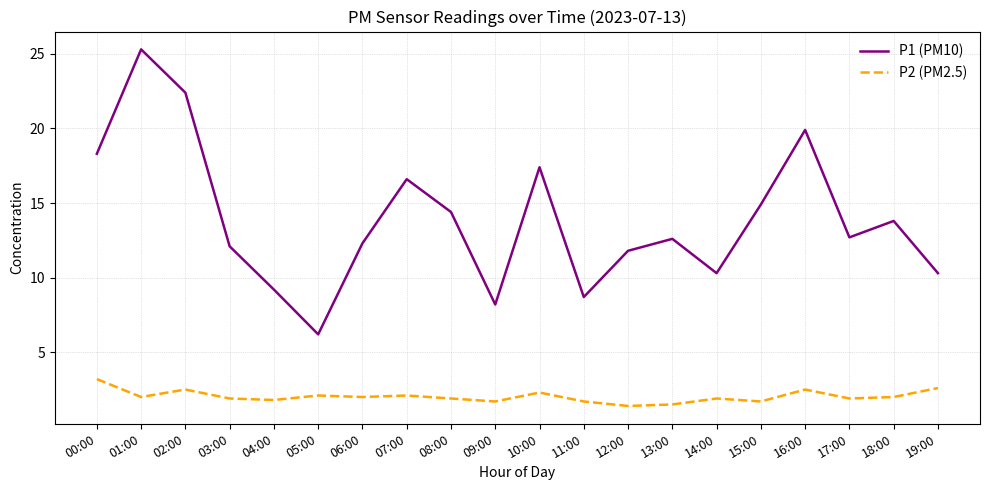

What are all the series names shown in the legend?

P1 (PM10), P2 (PM2.5)